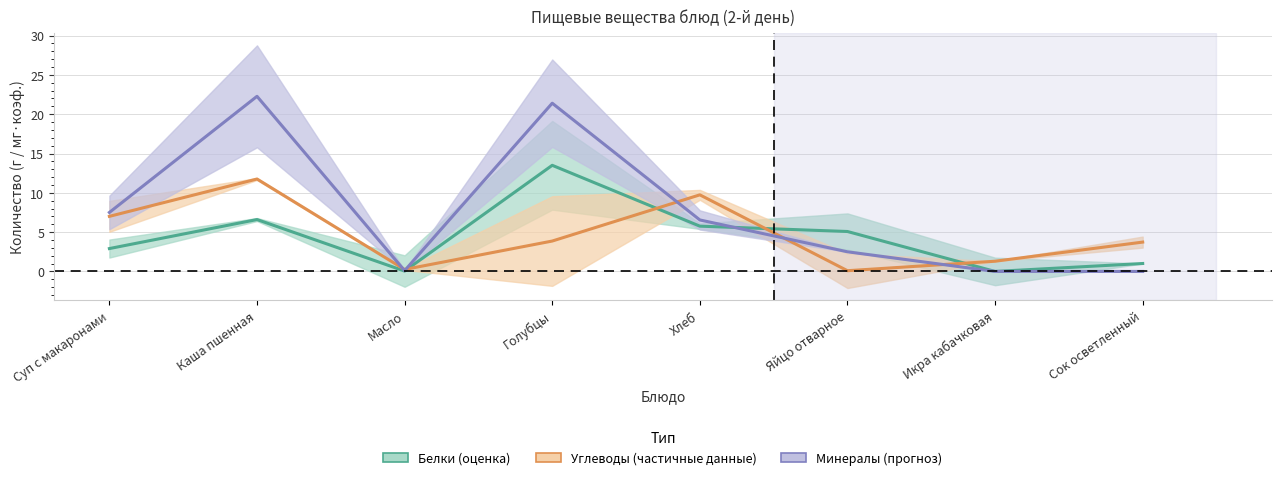

At Икра кабачковая, list the series in order from largest to smallest.

Углеводы (частичные данные), Белки (оценка), Минералы (прогноз)